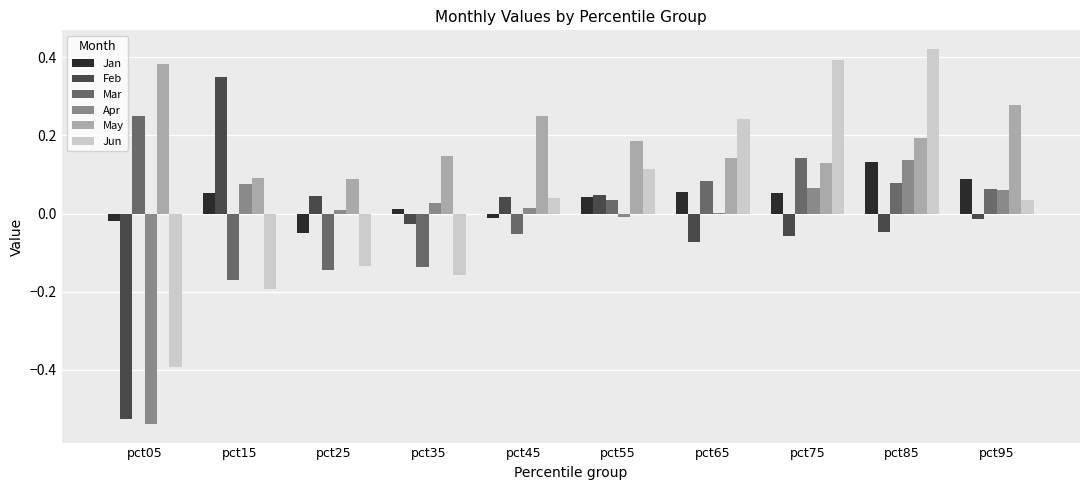

Is the value of Mar at pct75 greater than the value of Jun at pct55?

Yes